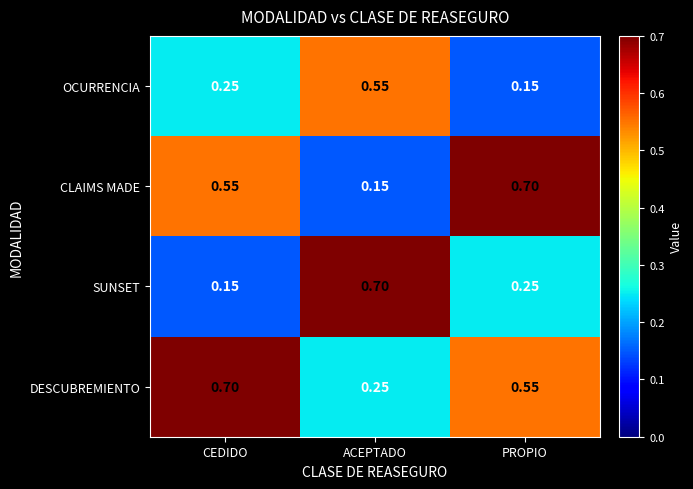

Which series changed the most between CEDIDO and ACEPTADO?

SUNSET